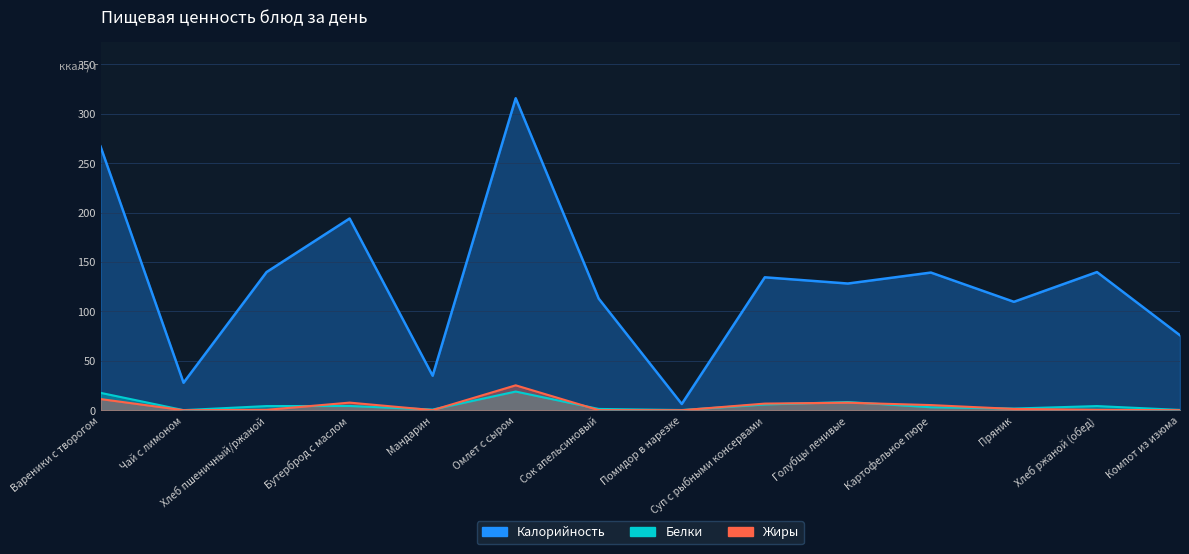

How many interior local valleys does the Калорийность series have?

5